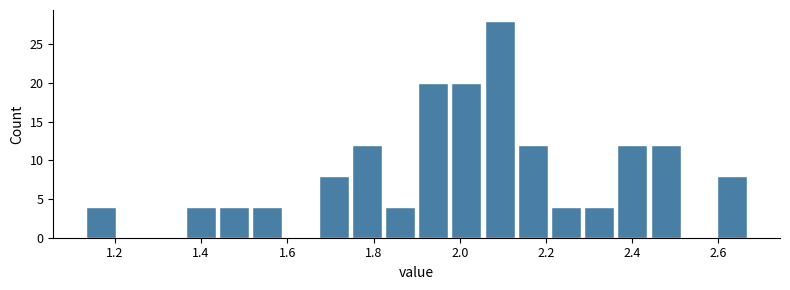

Read against the x-axis, roughly where is the centre of the tallest bar?

2.10